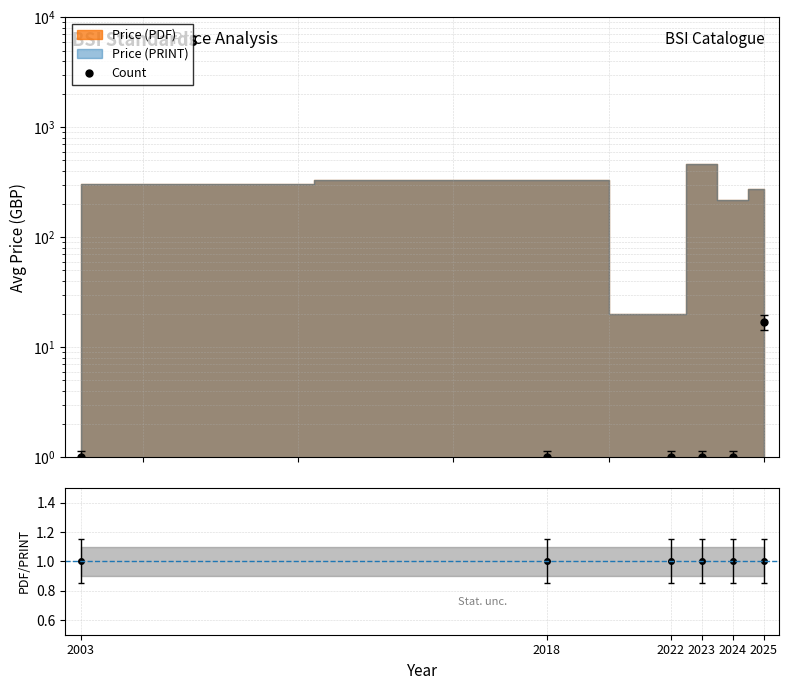

Between 2025 and 2024, which is larger?

2025